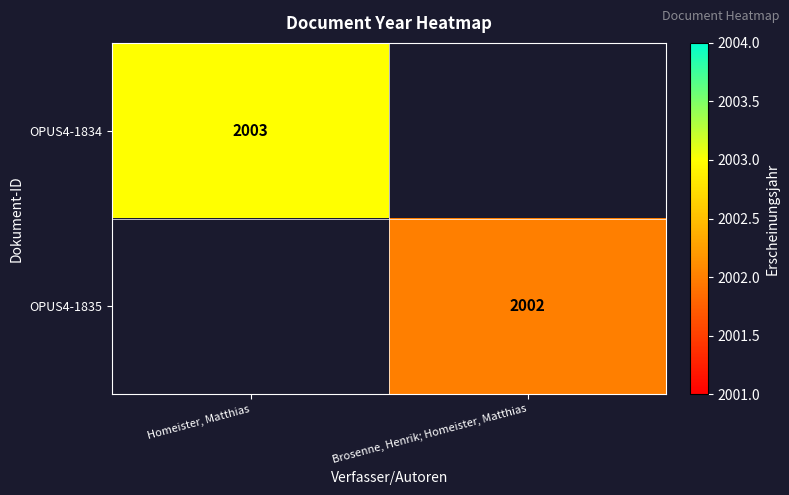

The OPUS4-1835 series shows 513 at Brosenne, Henrik; Homeister, Matthias. True or false?

False